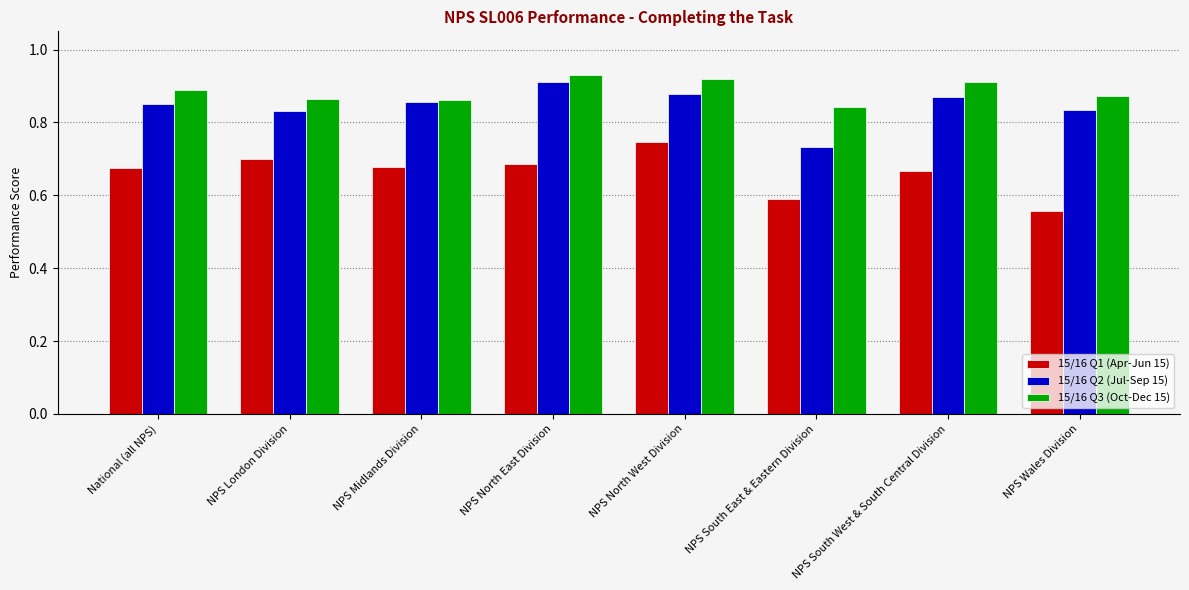

What is the difference between the maximum and minimum values in the 15/16 Q2 (Jul-Sep 15) series?

0.2